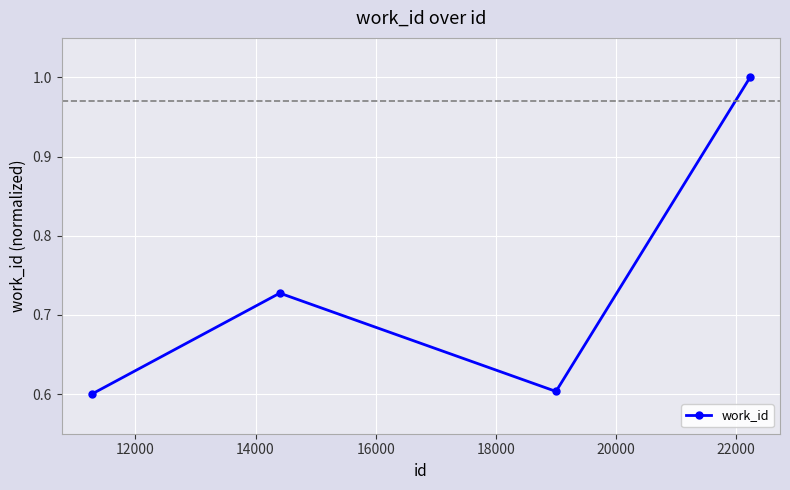

True or false: the data has more than 0 interior local peaks.

True